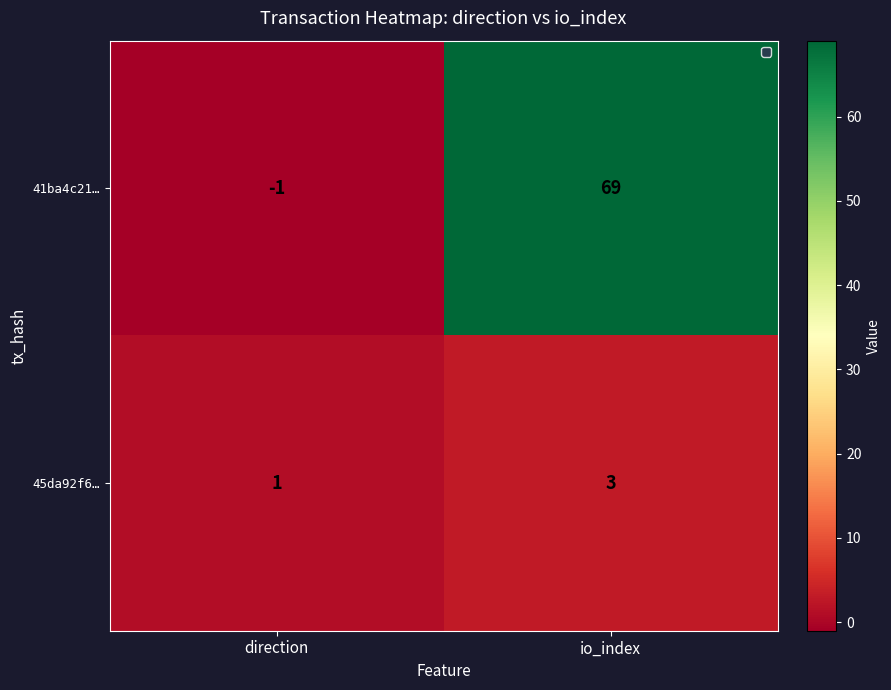

What value does the 45da92f6… series have at io_index?

3